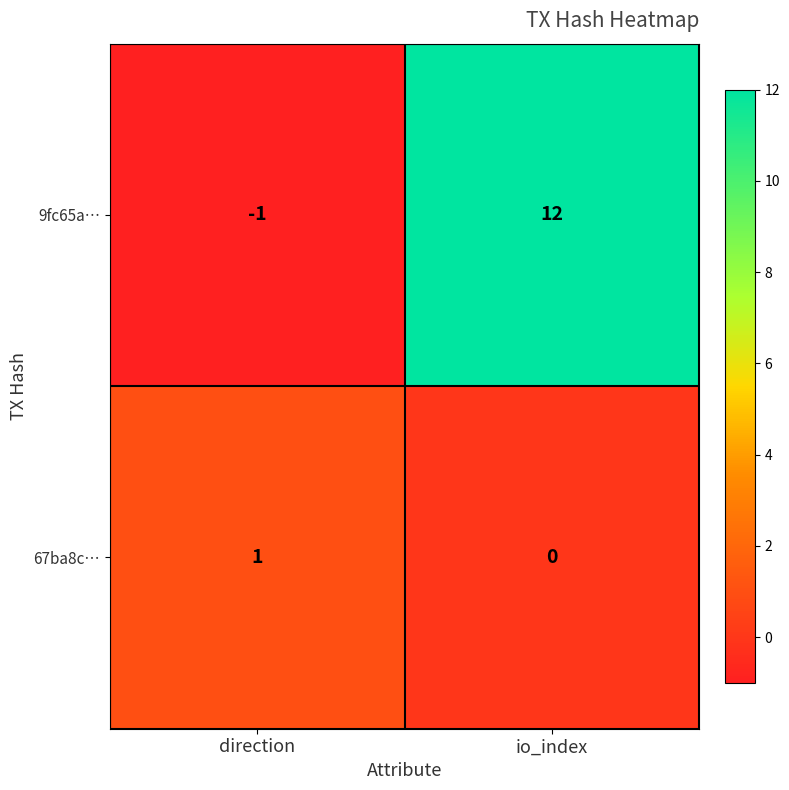

What is the minimum value shown in the chart?

-1